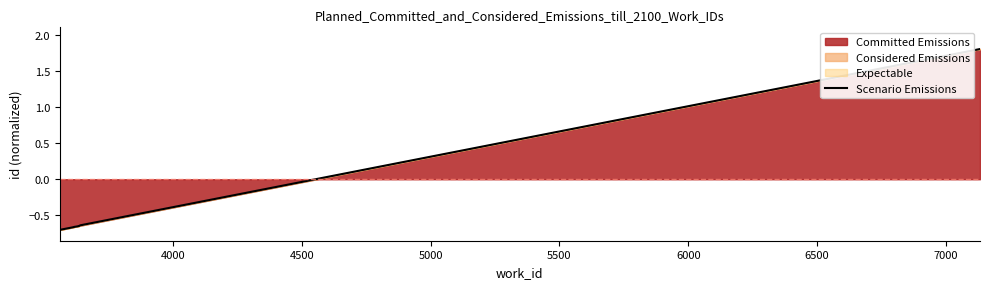

What is the value of the 8th point from the left?

1.8